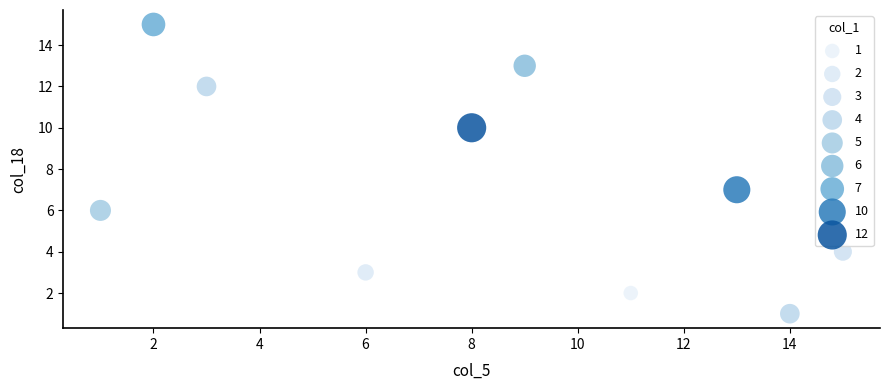

What Y value in the scatter plot is closest to 8?

7